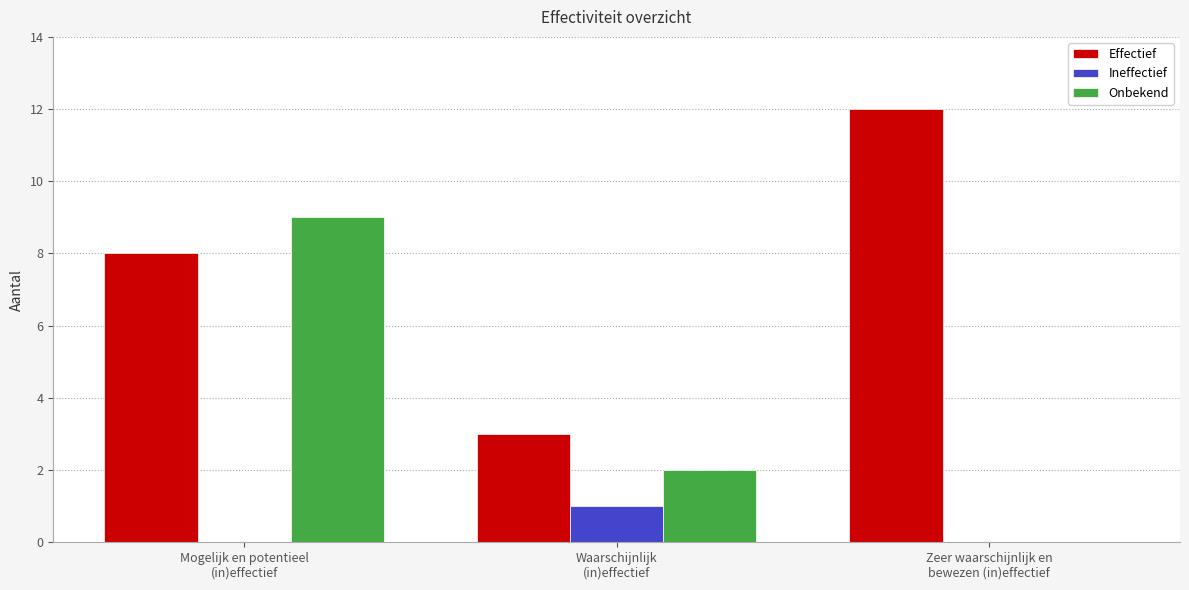

Which series has the largest total across all categories?

Effectief